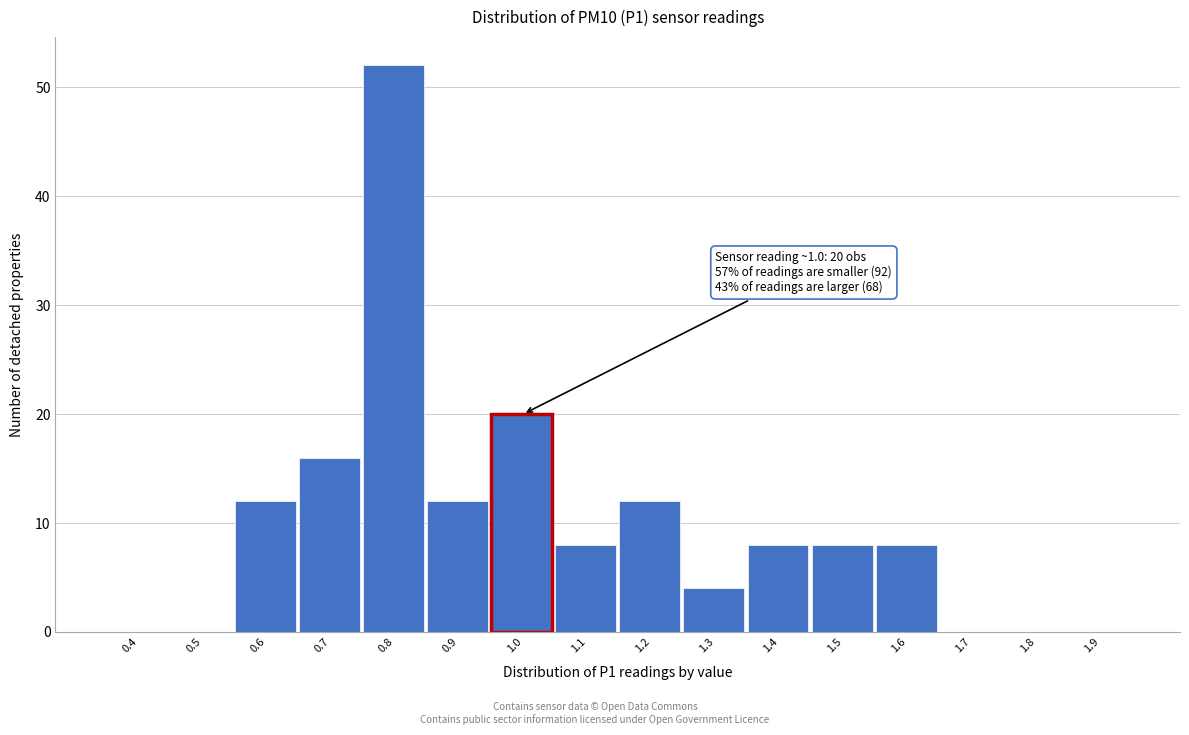

Reading right to left, list all the values displayed in this chart.

1.9=0	1.8=0	1.7=0	1.6=8	1.5=8	1.4=8	1.3=4	1.2=12	1.1=8	1.0=20	0.9=12	0.8=52	0.7=16	0.6=12	0.5=0	0.4=0